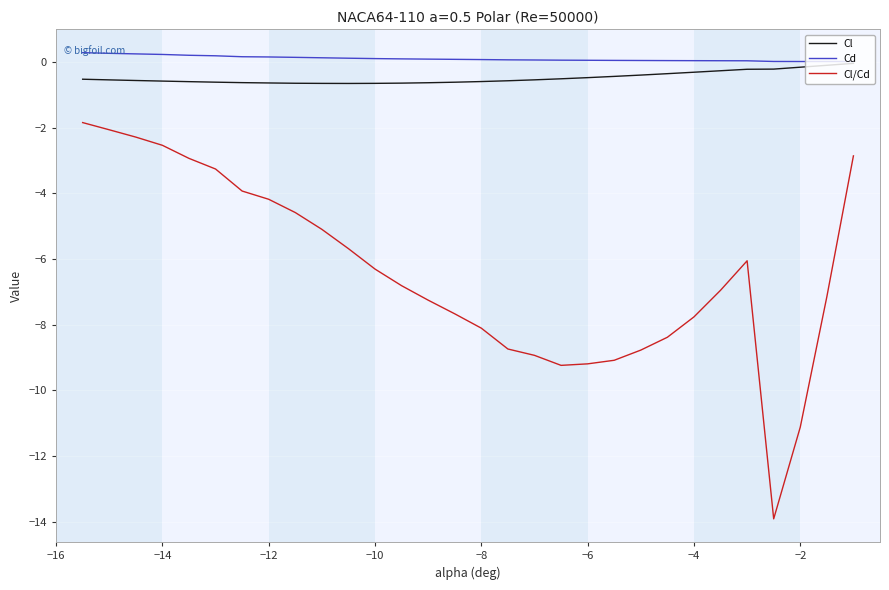

Is this an area chart (filled region under the line)?

No